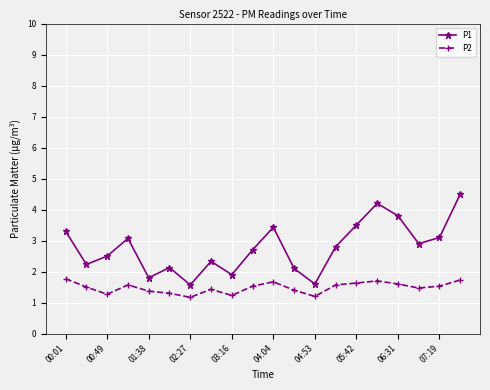

How many interior local peaks does the P1 series have?

5